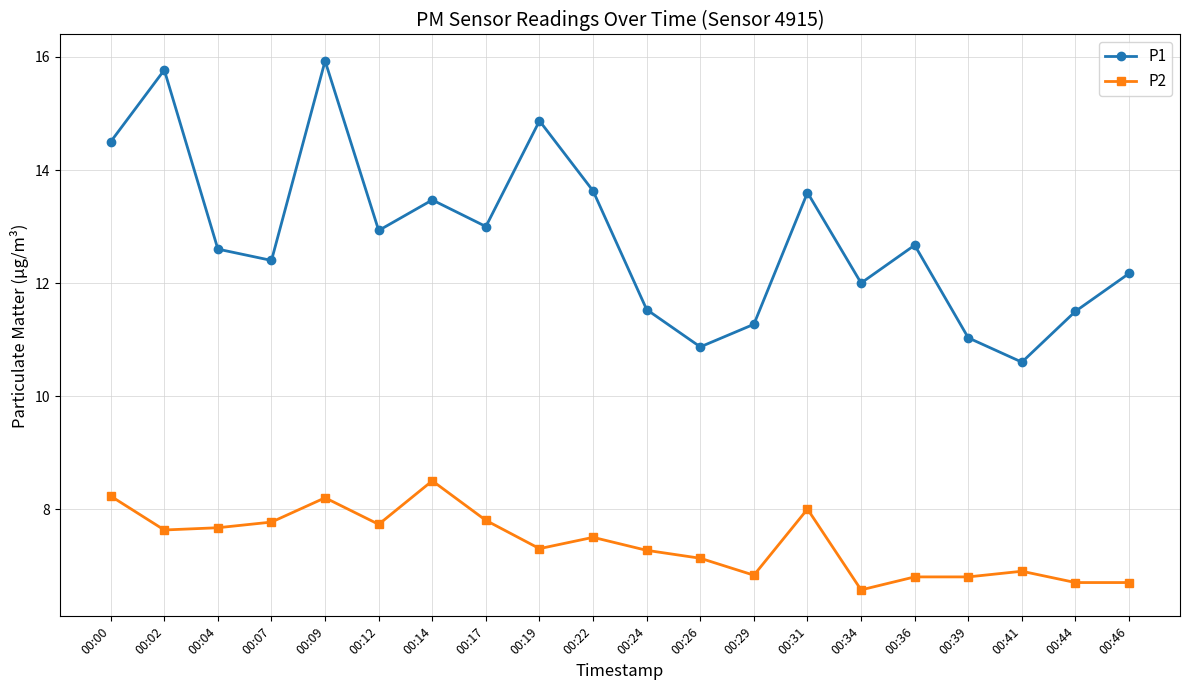

What is the total value across all series at 00:34?

18.6